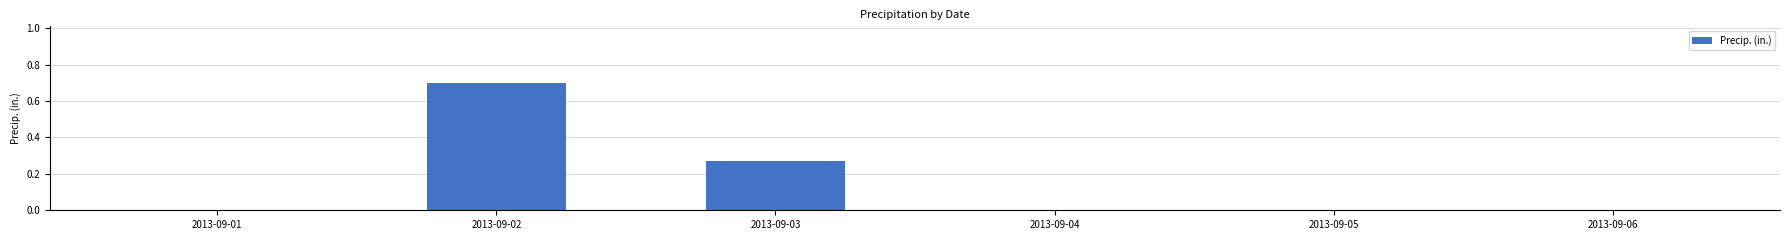

Is it true that the value at 2013-09-05 is 0.3?

False